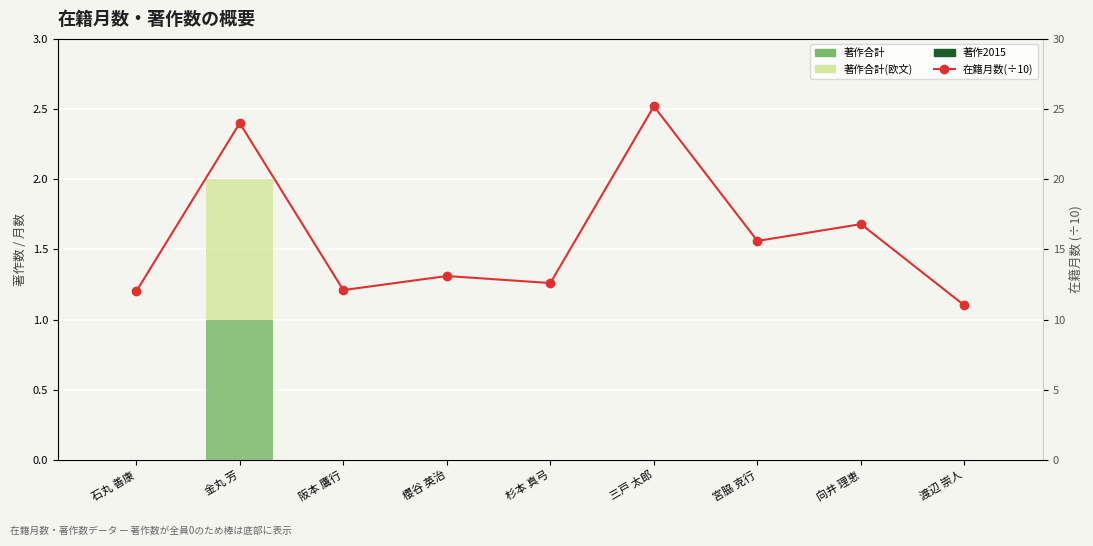

What is the total value across all series at 金丸 芳?

26.0